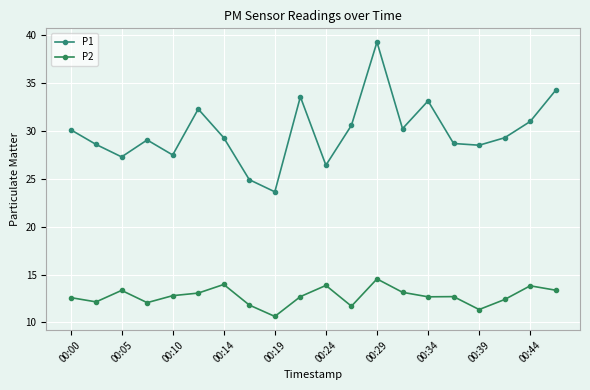

True or false: P1 and P2 cross at least once.

False